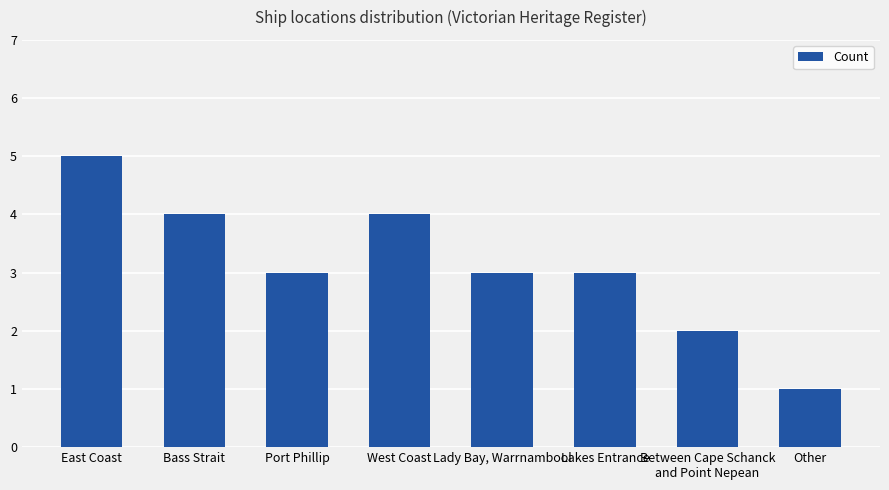

What is the sum of all values?

25